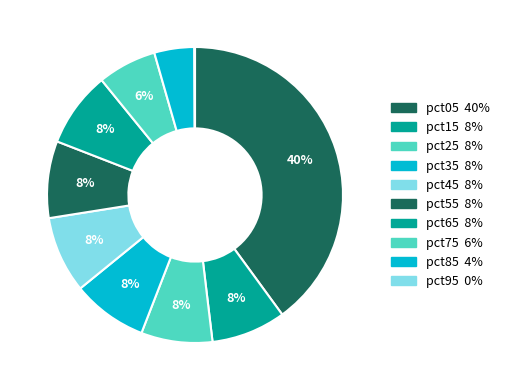

Does any single category account for the majority?

No